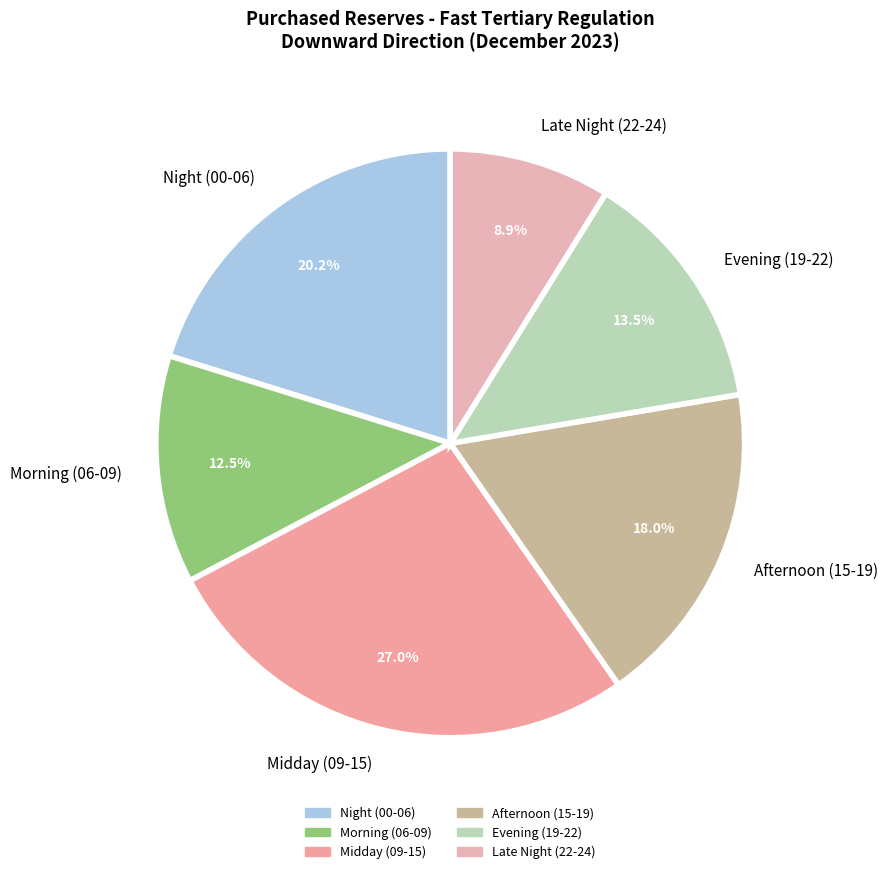

Between Night (00-06) and Evening (19-22), which is larger?

Night (00-06)